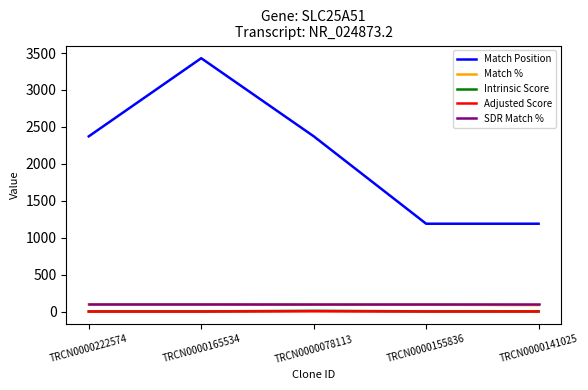

What value does the Adjusted Score series have at TRCN0000155836?

2.8